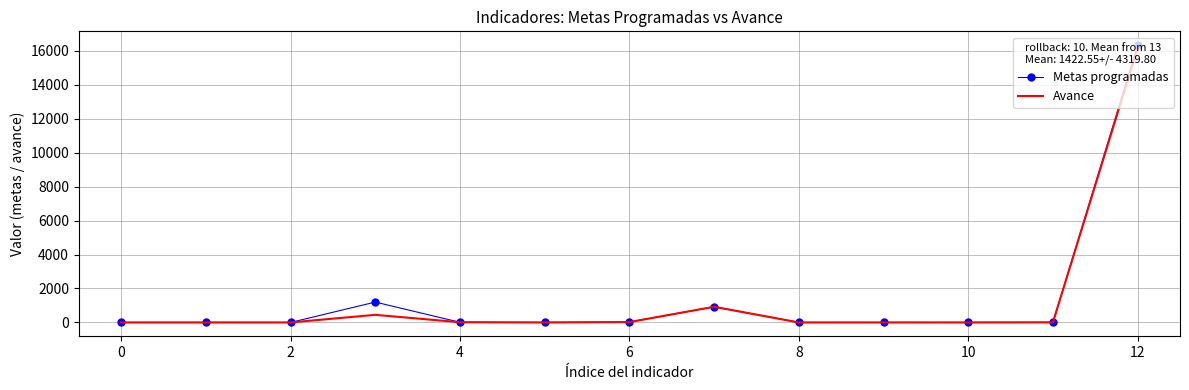

Which series has the largest range (max minus min)?

Metas programadas